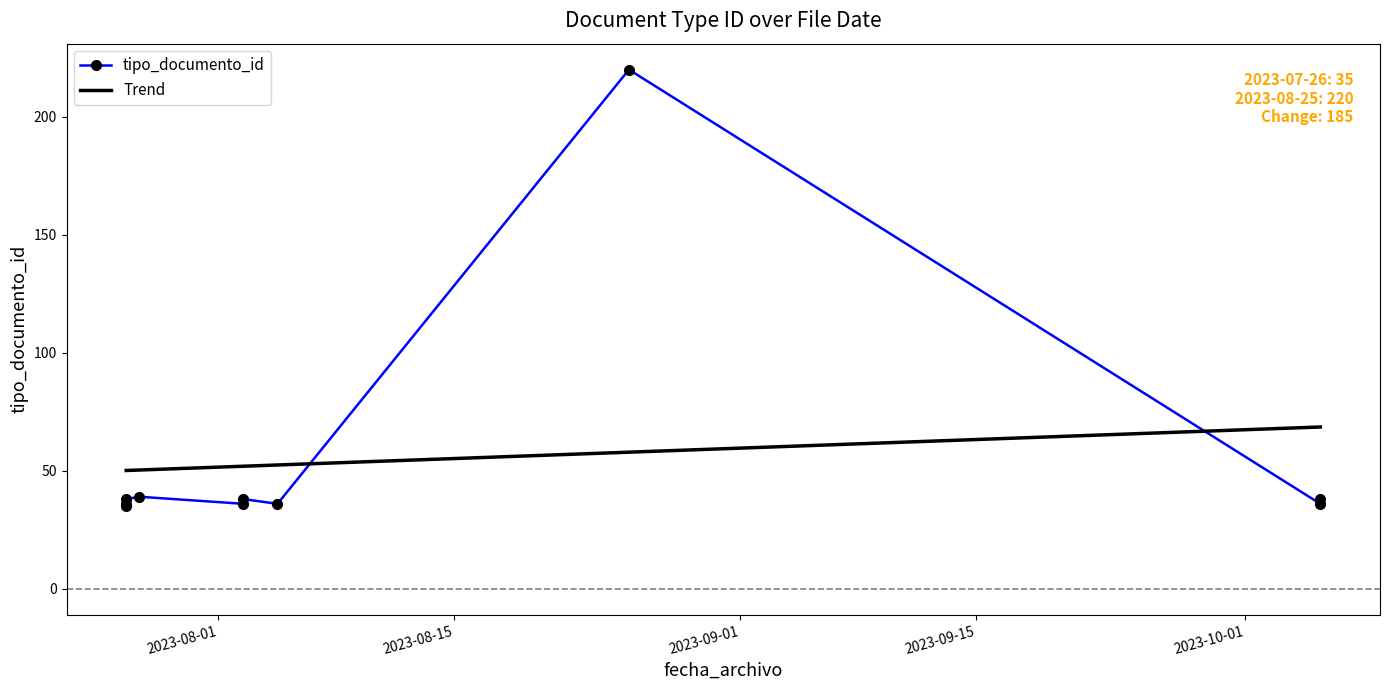

How many interior local valleys does the tipo_documento_id series have?

3